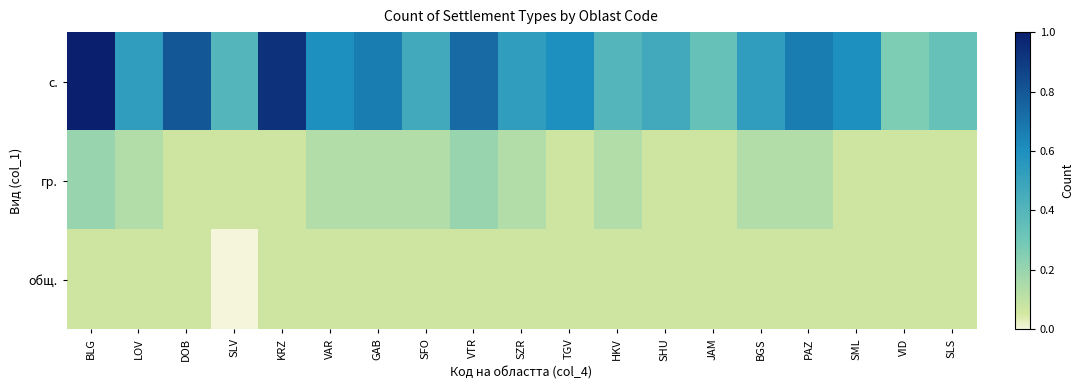

Read the с. value at HKV.

0.4